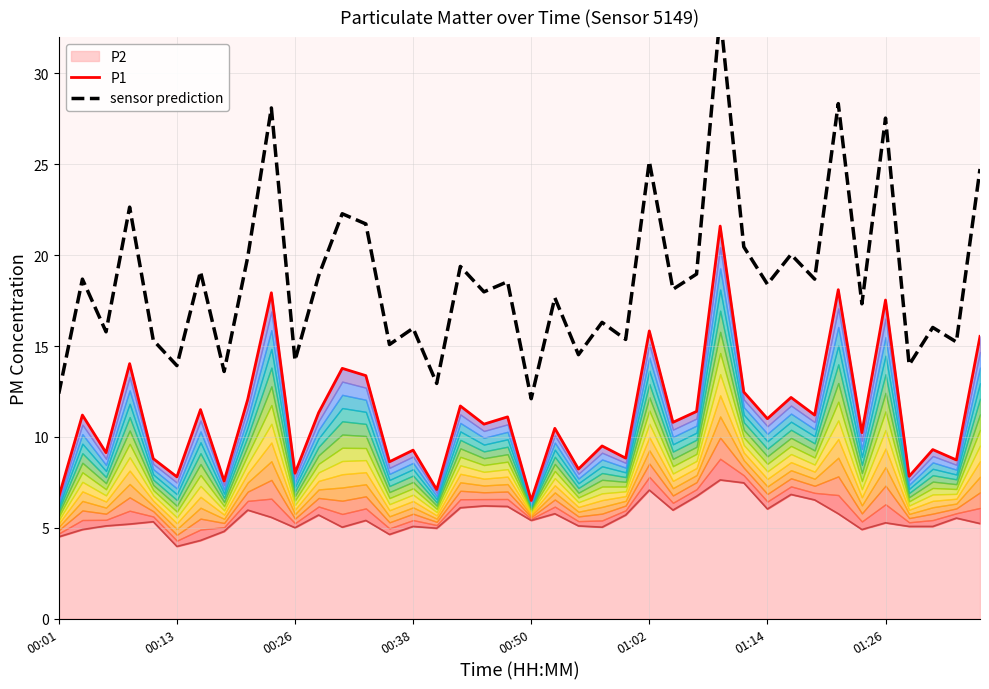

What is the minimum value for P2?

4.0